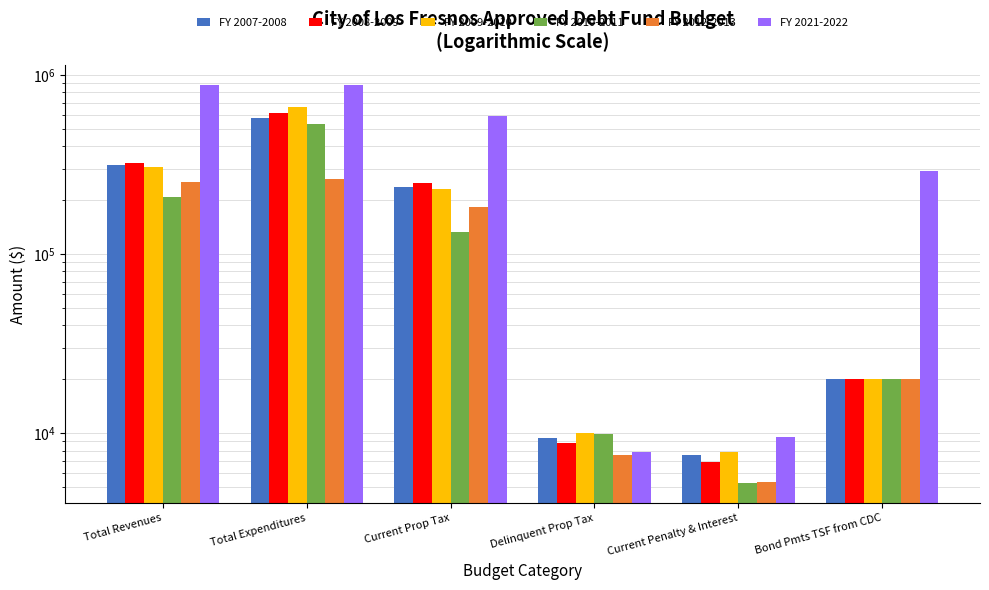

What is the sum of all FY 2007-2008 values?

1158002.9